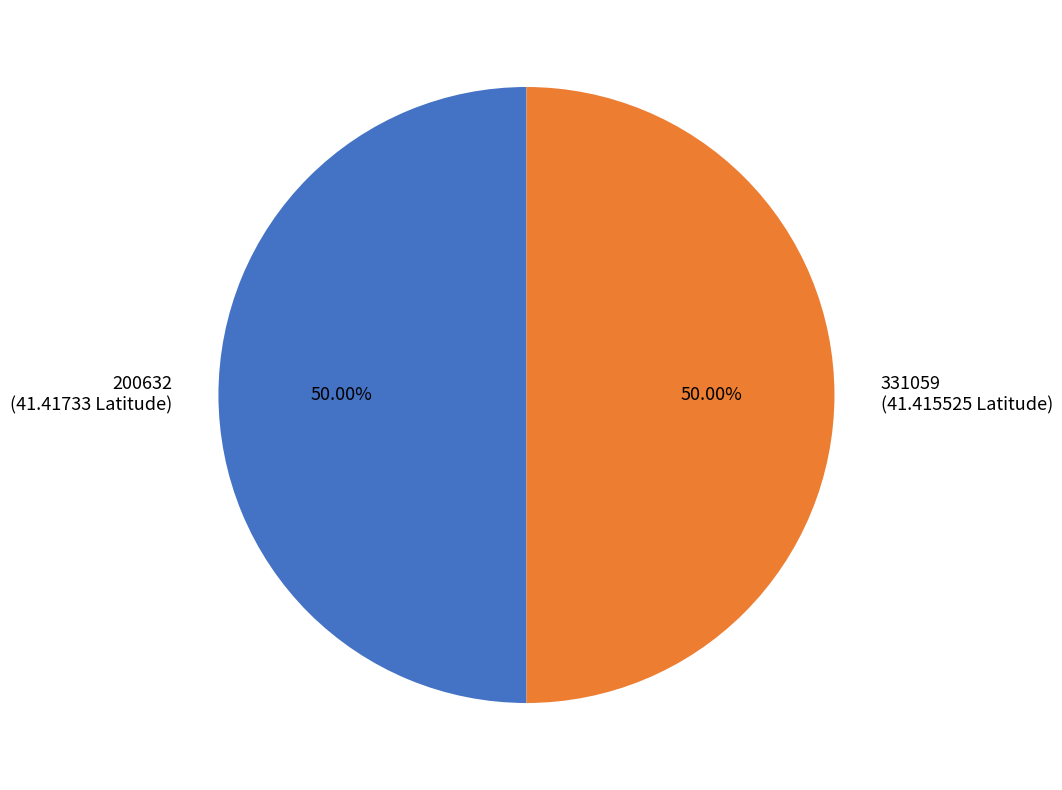

Do 200632 (41.41733 Latitude) and 331059 (41.415525 Latitude) together represent more than half of the pie?

Yes